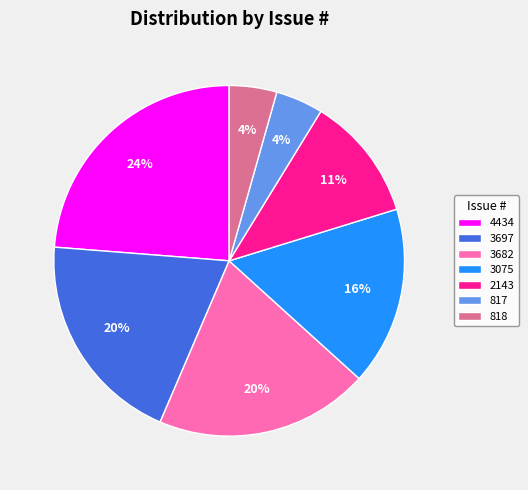

To the nearest percent, what is the average slice percentage?

14%